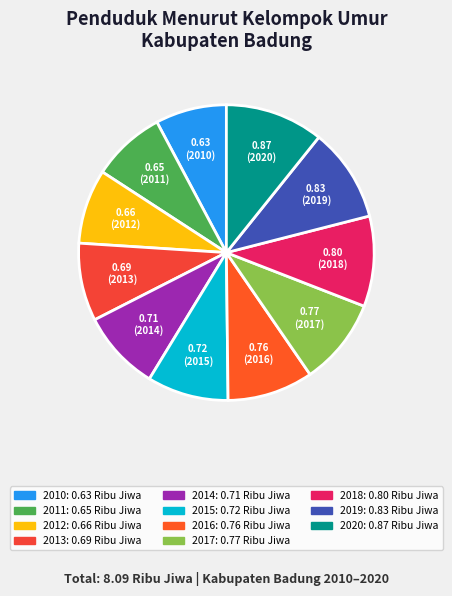

How much of the chart is everything except 2014?

91.2%